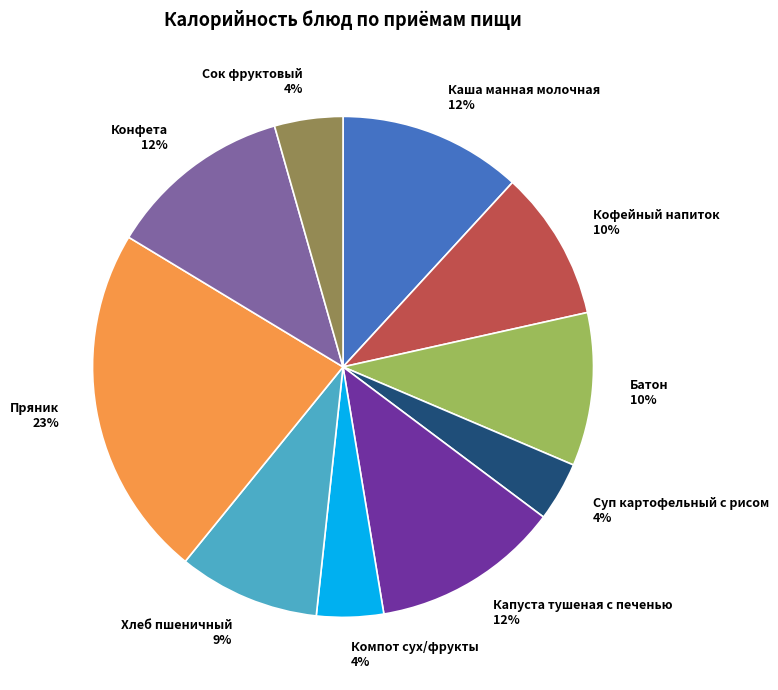

Which category has the biggest portion of the pie?

Пряник